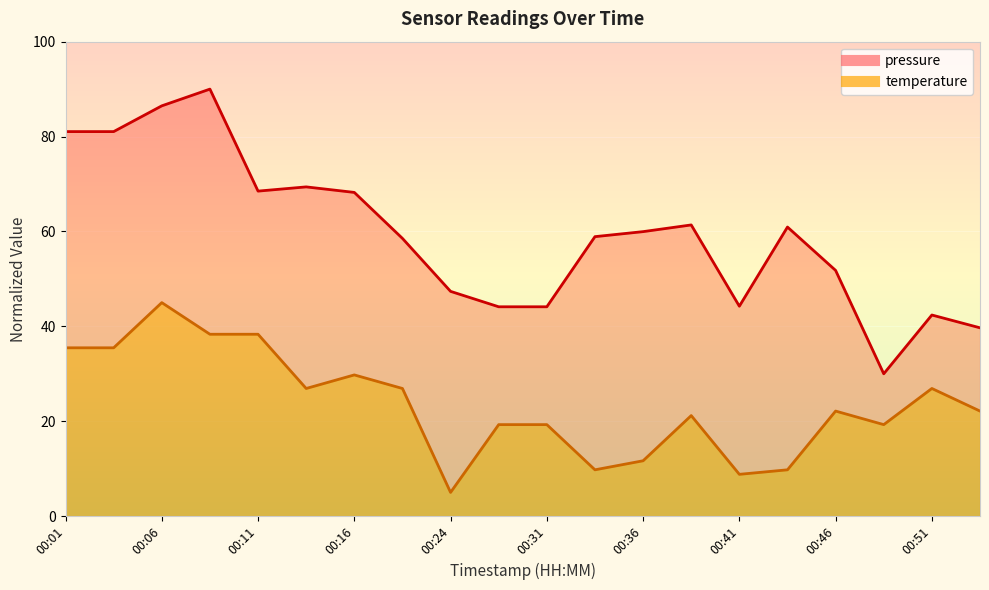

What is the maximum value shown in the chart?

90.0